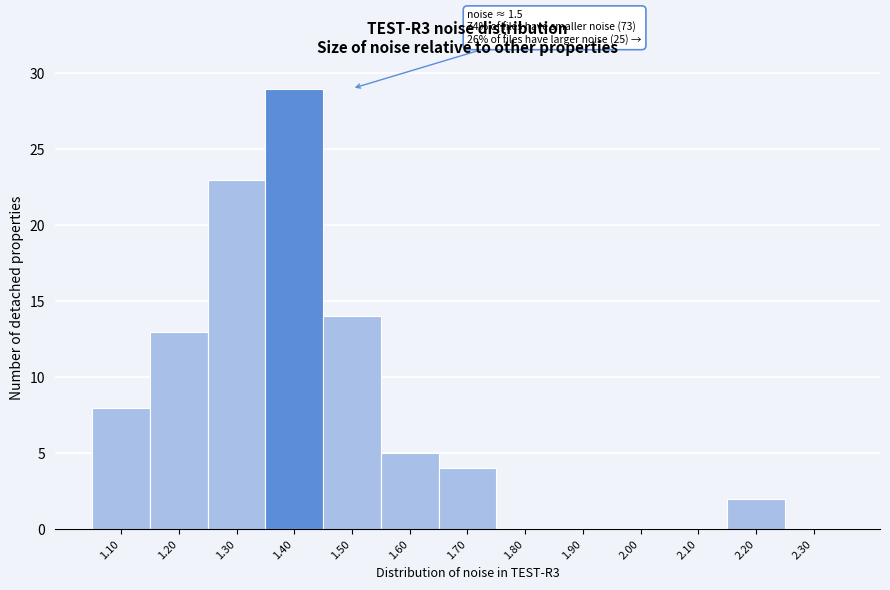

Reading left to right, list all the values displayed in this chart.

1.10=8	1.20=13	1.30=23	1.40=29	1.50=14	1.60=5	1.70=4	1.80=0	1.90=0	2.00=0	2.10=0	2.20=2	2.30=0